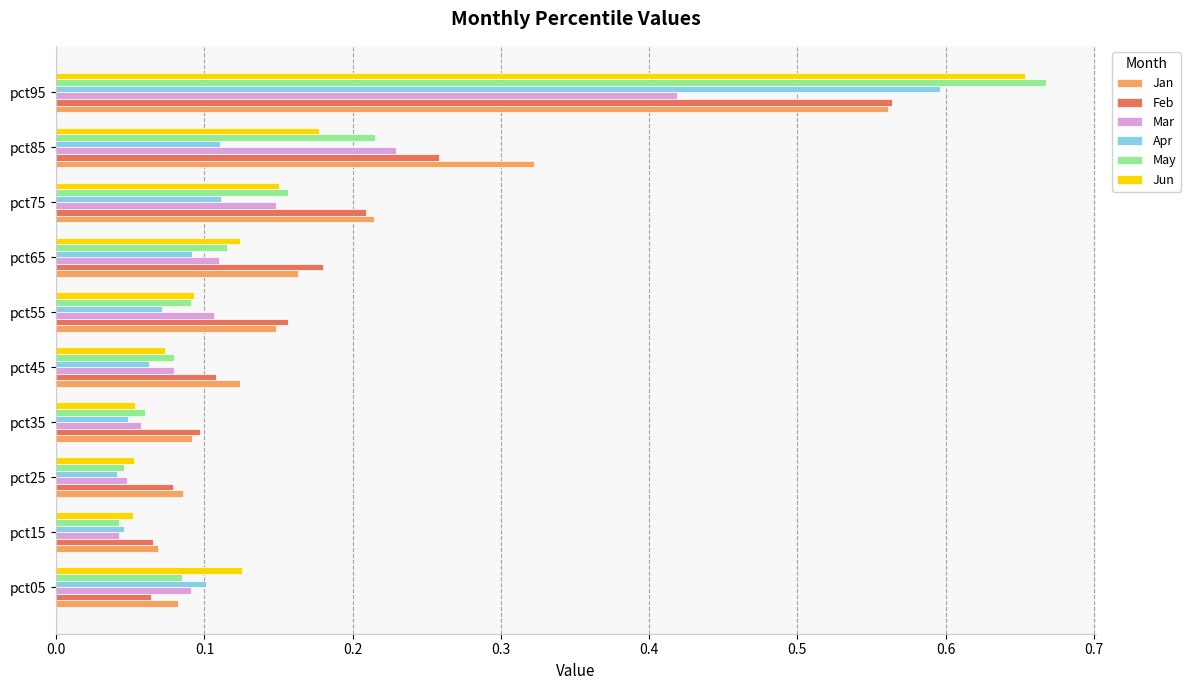

Which category has the highest value in the Feb series?

pct95